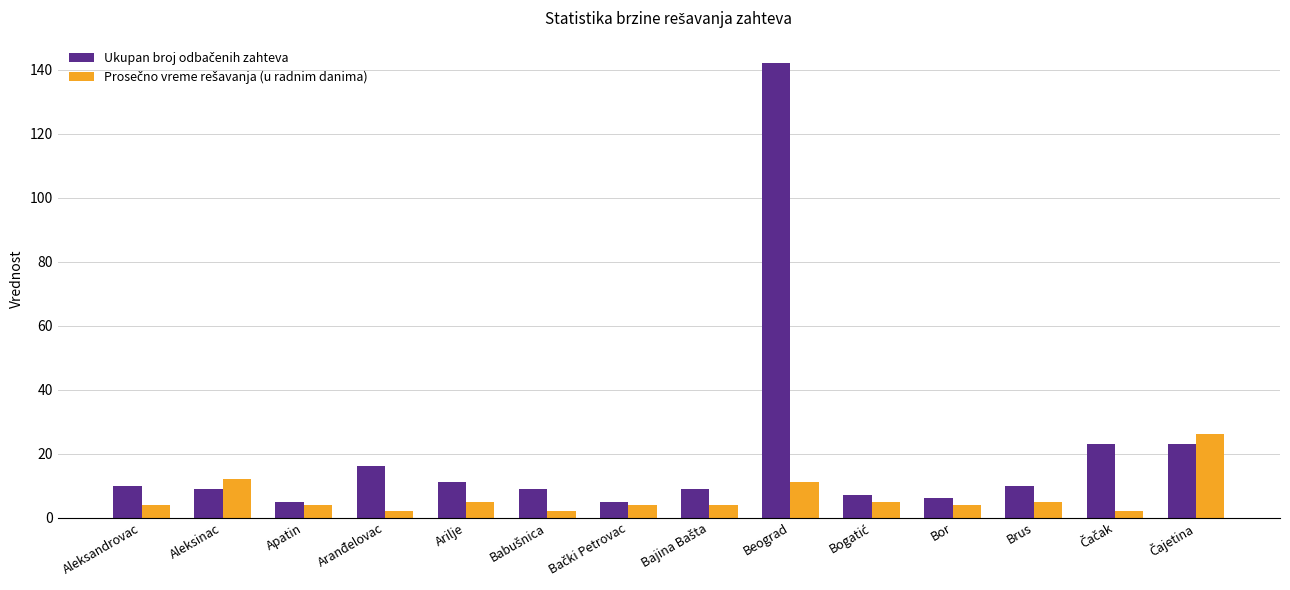

At which category does the chart reach its peak across all series?

Beograd